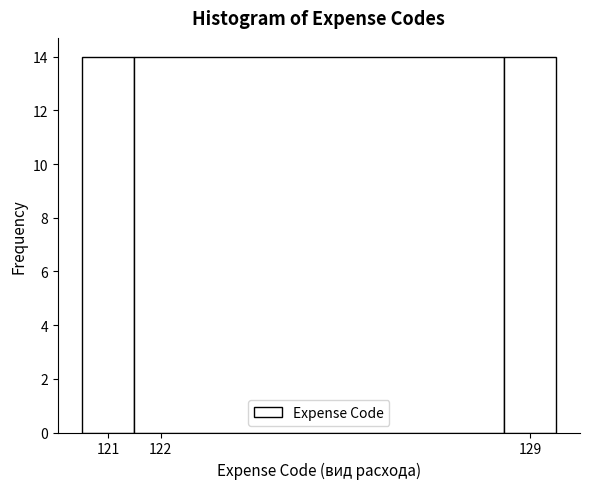

What is the height of the bar covering 120.5 to 121.5 on the x-axis? The values are not printed on the chart, so give them approximately, as read against the axis.

14